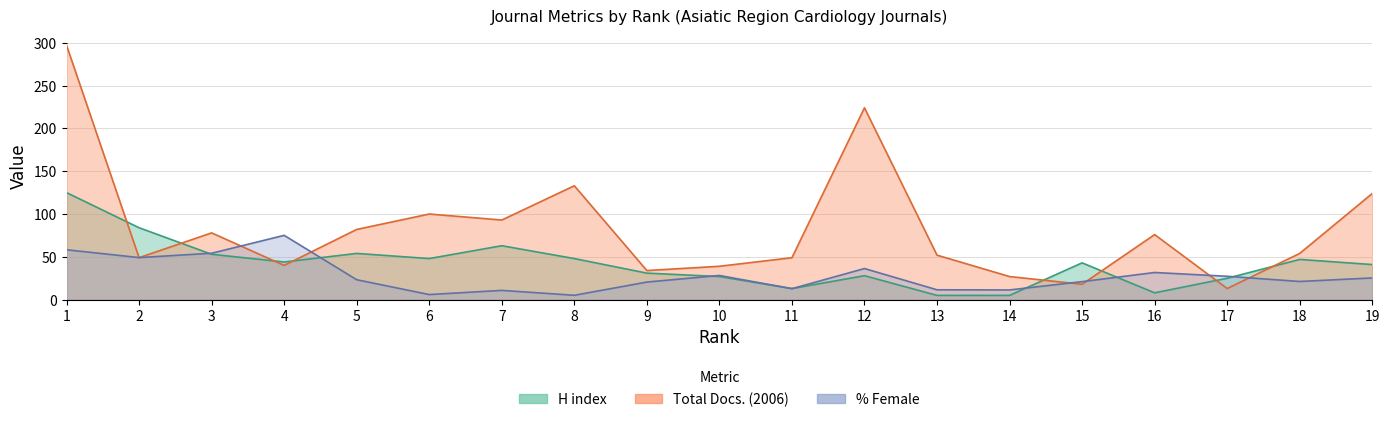

What is the sum of all %Female values?

529.5